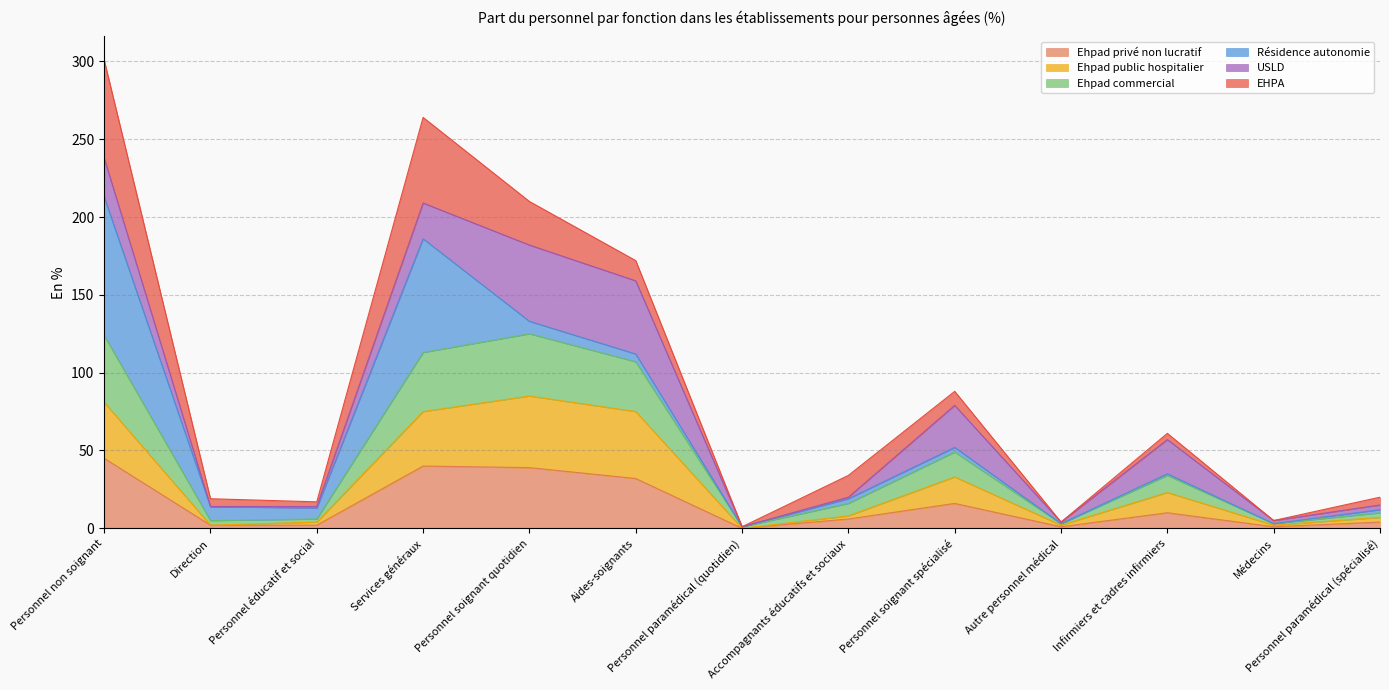

True or false: Ehpad commercial has more than 2 interior local peaks.

True